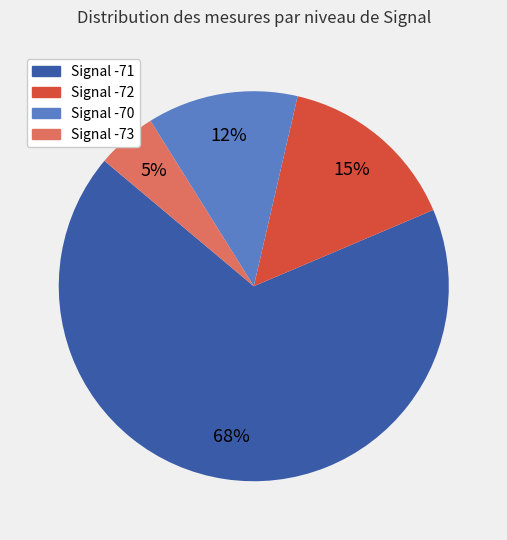

How many segments does this pie chart have?

4